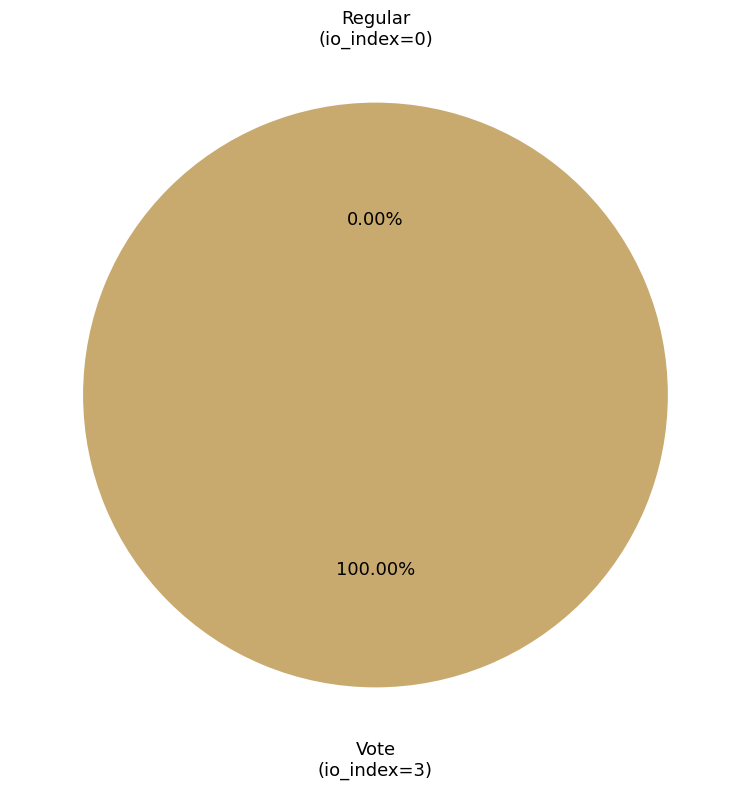

True or false: Regular (io_index=0) accounts for 7% of the total.

False